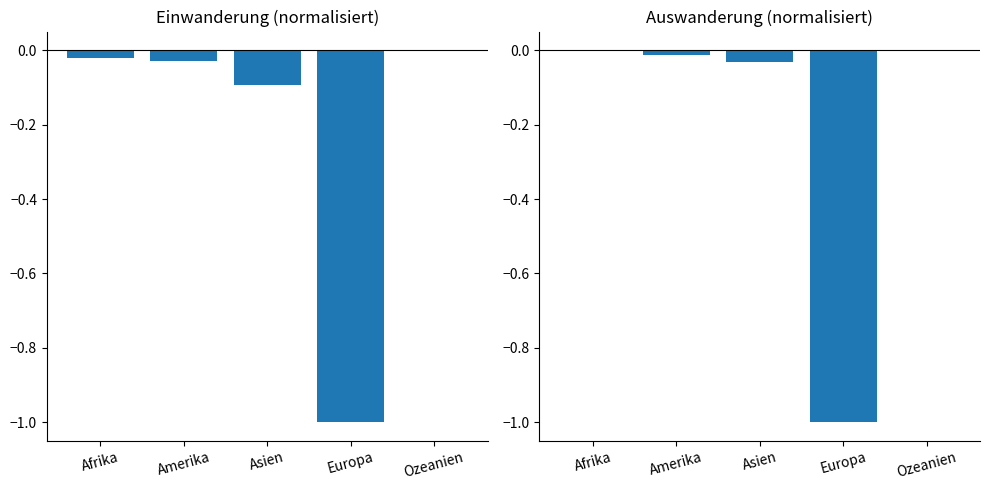

What are all the series names shown in the legend?

Einwanderung (Zuzug), Auswanderung (Wegzug)